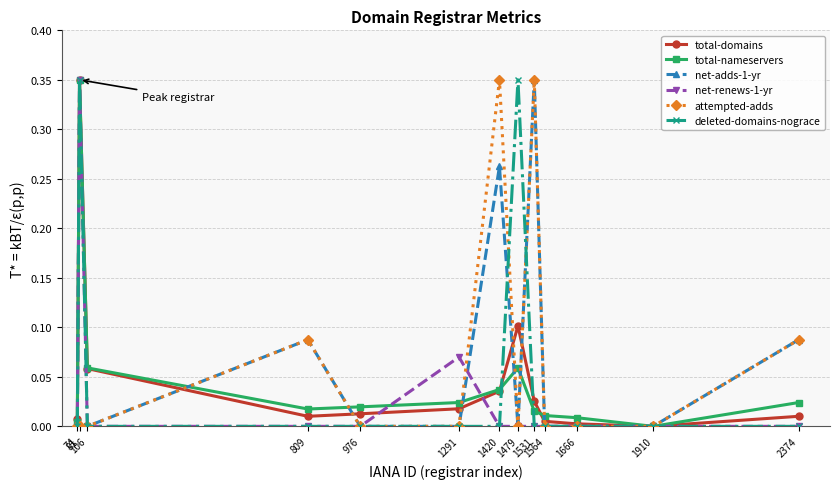

What are all the series names shown in the legend?

total-domains, total-nameservers, net-adds-1-yr, net-renews-1-yr, attempted-adds, deleted-domains-nograce